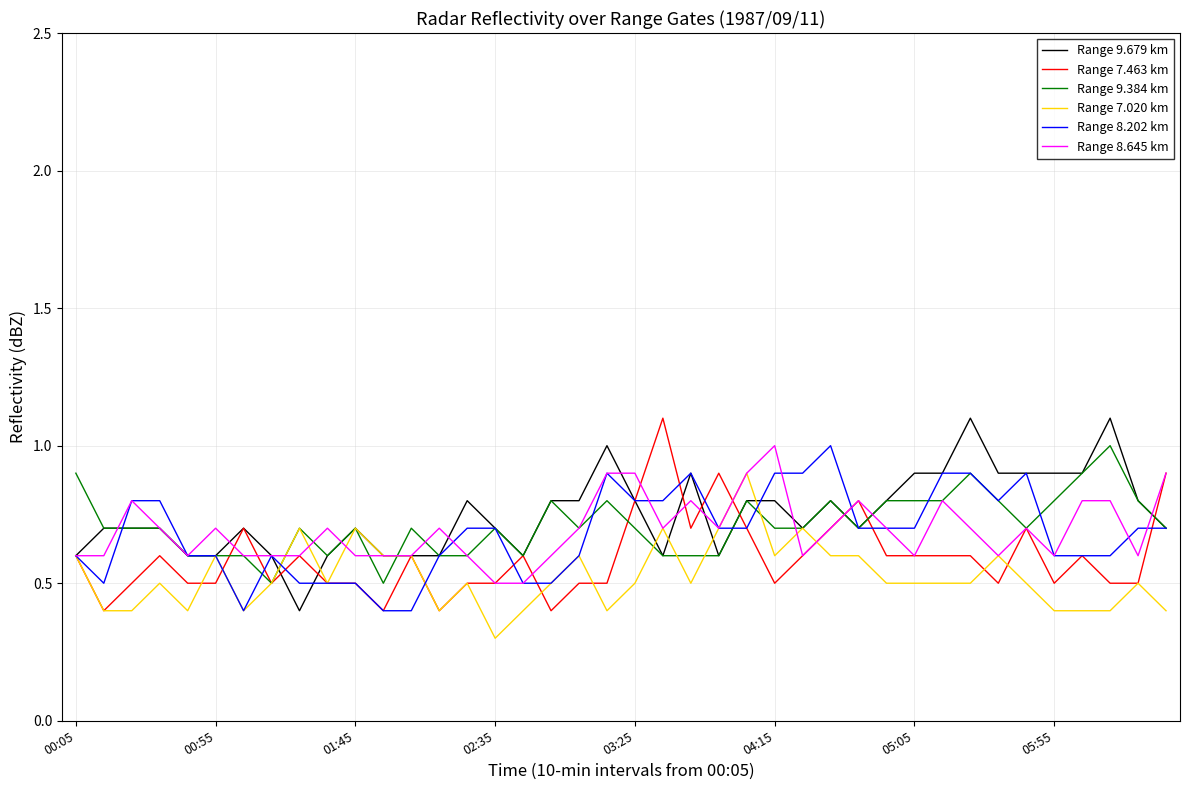

How many lines are shown in the chart?

6